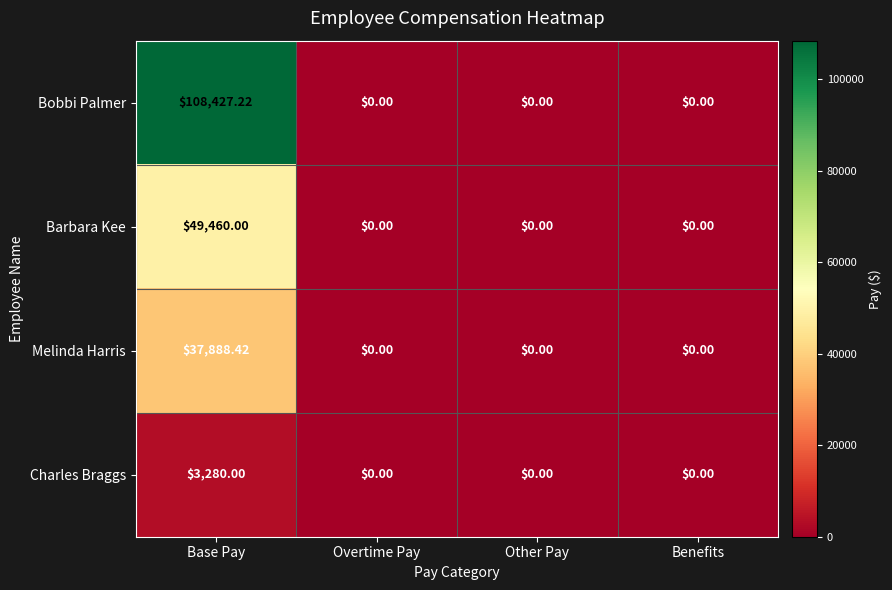

Rank the series by their maximum value, from highest to lowest.

Bobbi Palmer, Barbara Kee, Melinda Harris, Charles Braggs